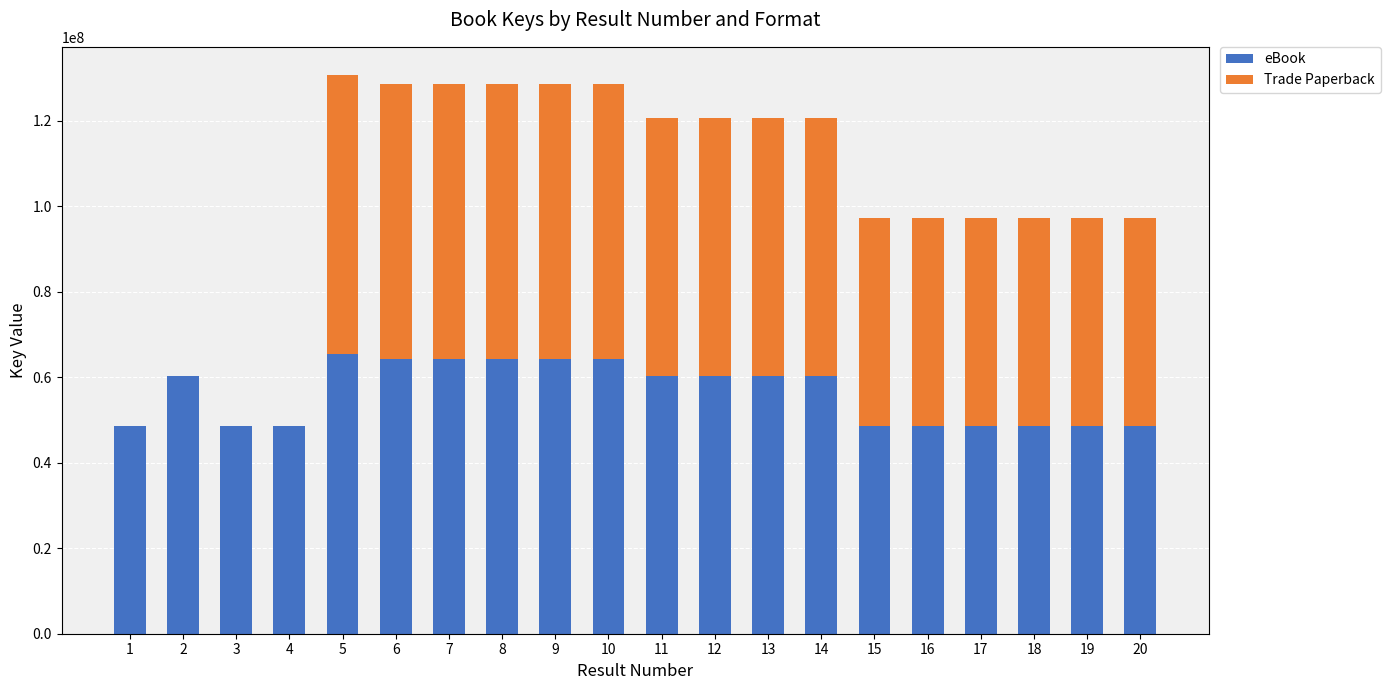

Does the chart contain stacked bars?

Yes